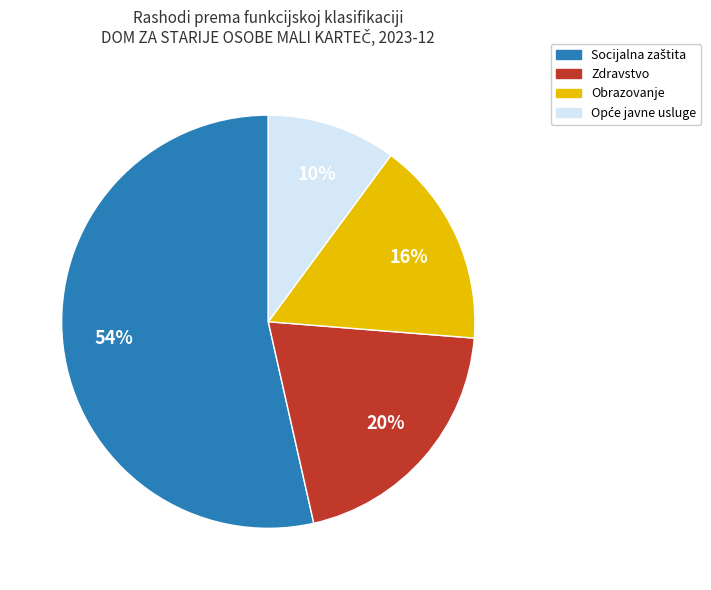

To the nearest percent, what is the average slice percentage?

25%